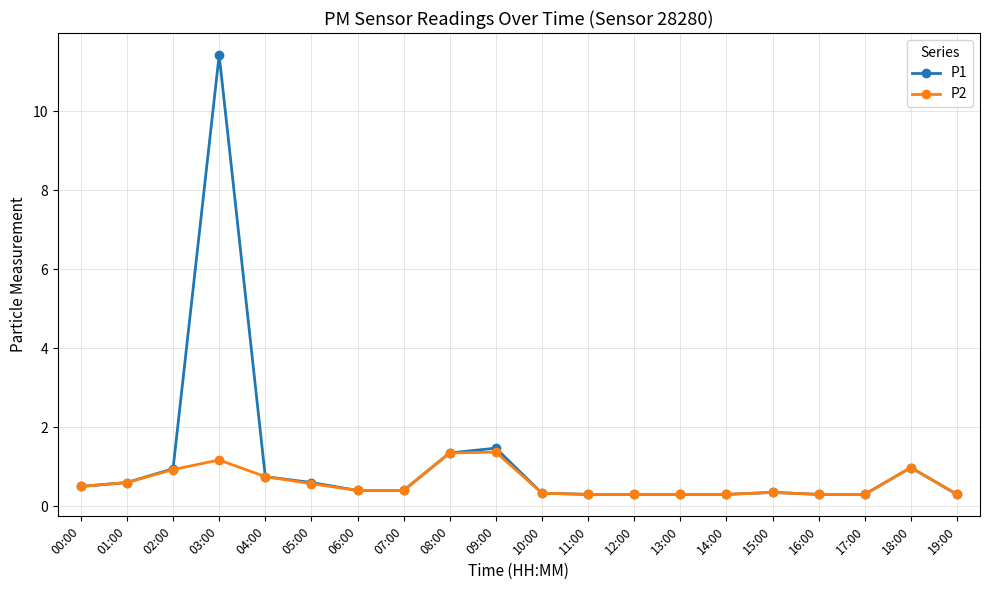

What is the value of the P2 point at the 12th from the left?

0.3